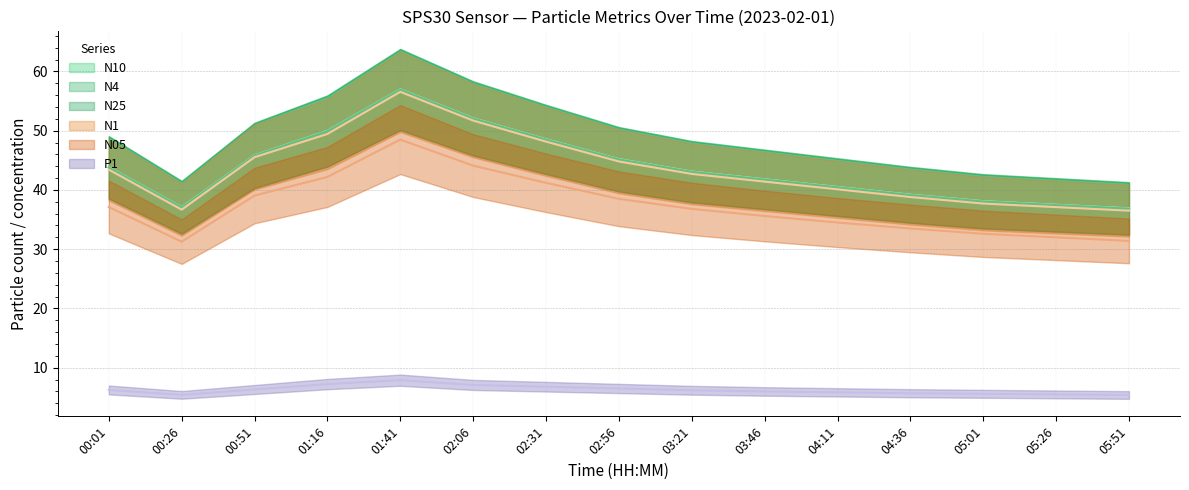

What is the total value across all series at 01:41?

283.8